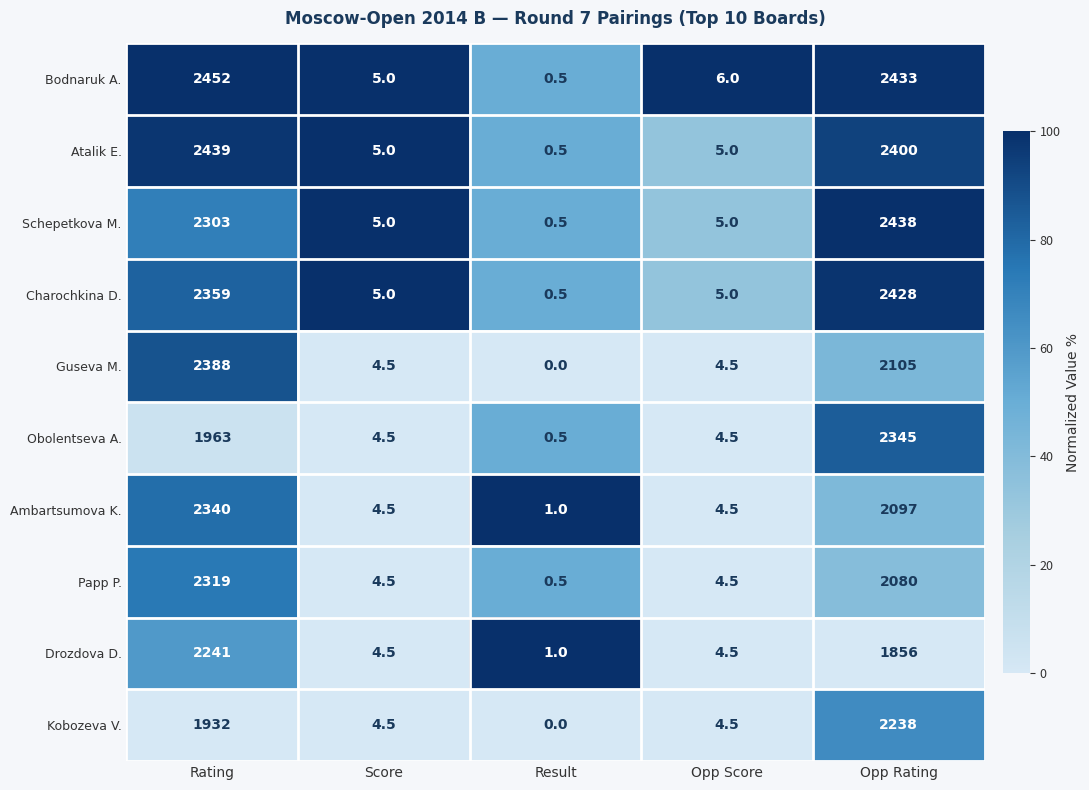

The Drozdova D. series shows 1.0 at Result. True or false?

True